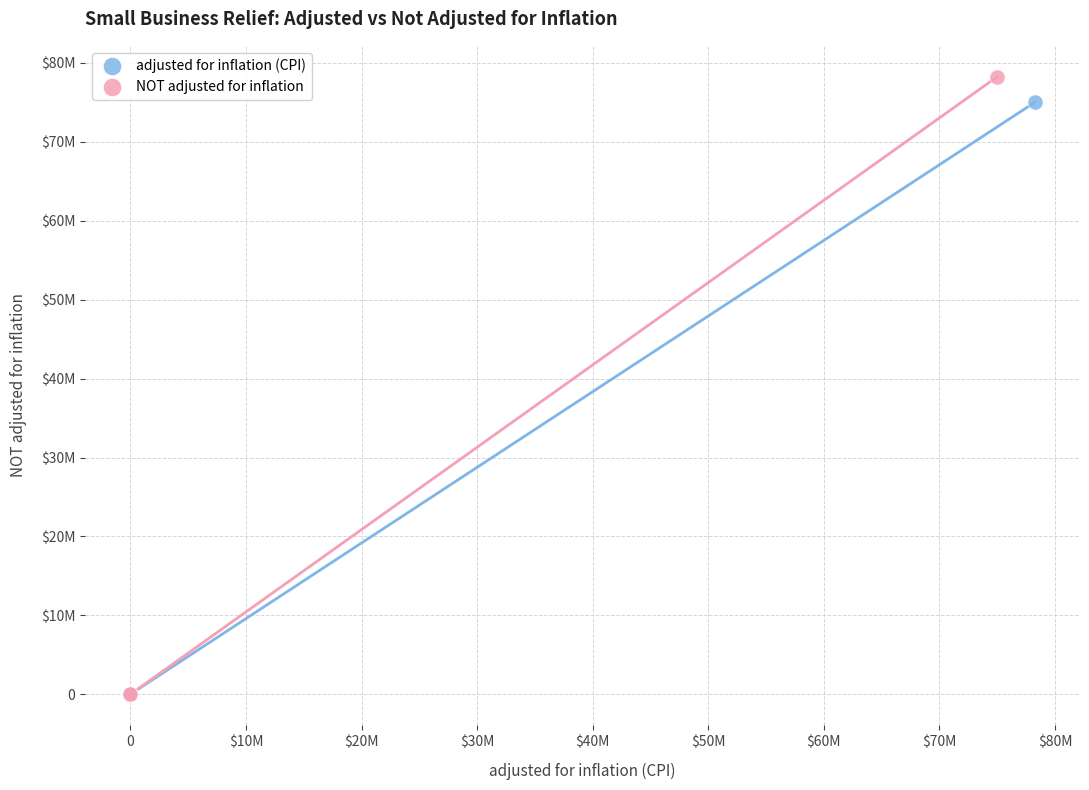

What are all the series names shown in the legend?

adjusted for inflation (CPI), NOT adjusted for inflation